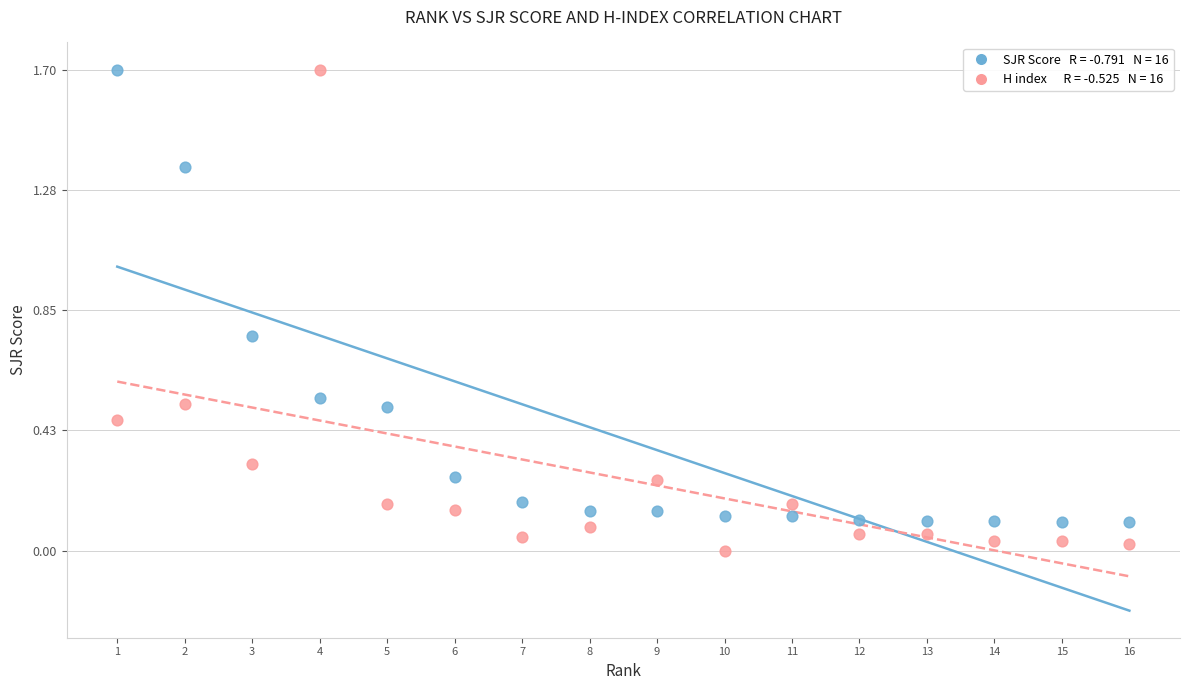

Across all data points, what is the range of X values (max minus min)?

15.0